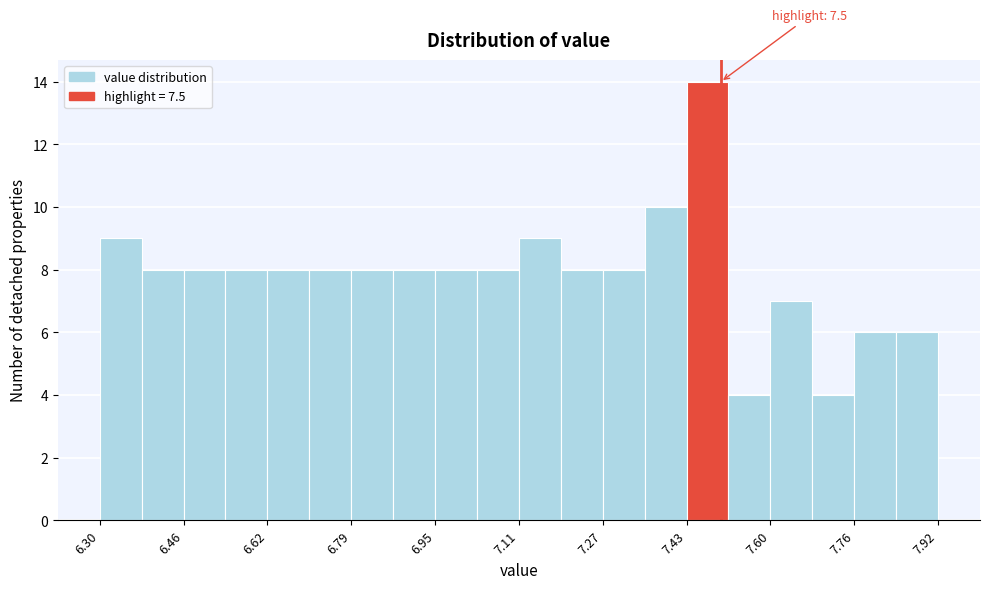

Which range on the x-axis has the tallest bar?

7.44 to 7.52